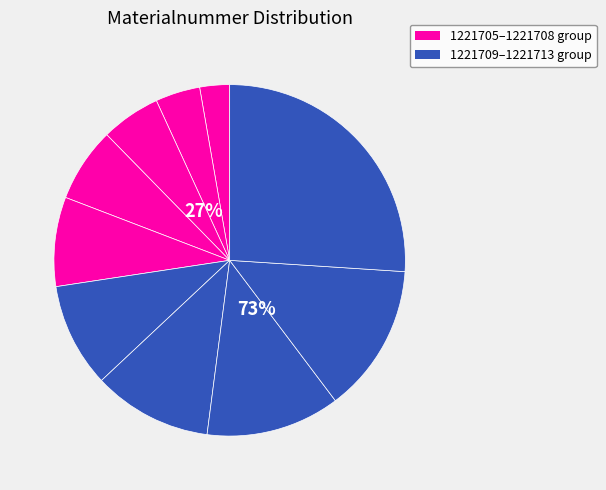

Is there a majority slice in this chart?

No